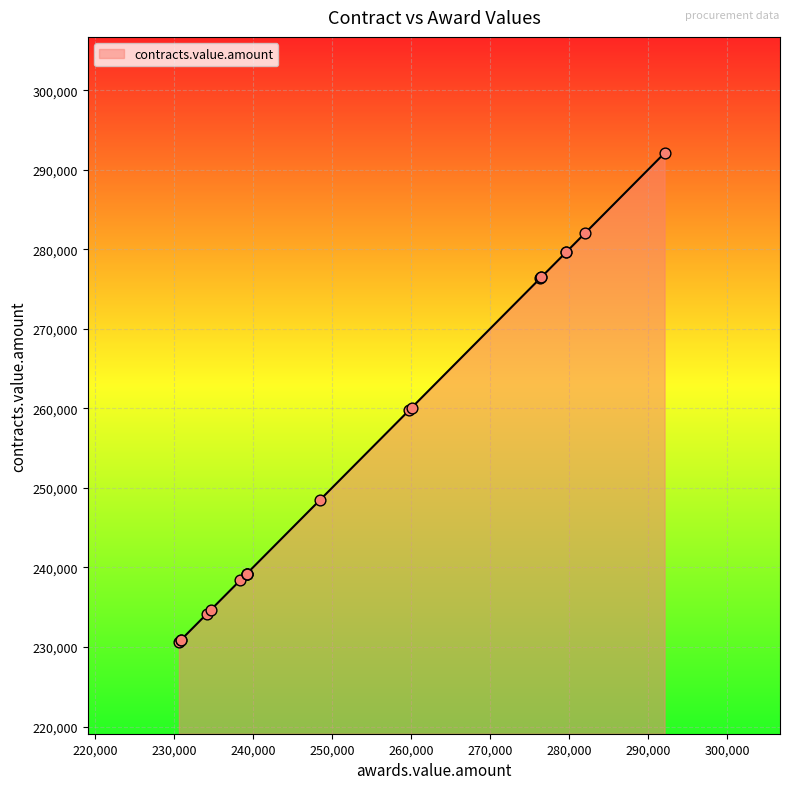

What is the ratio of the value at 16 to the value at 14?

1.0